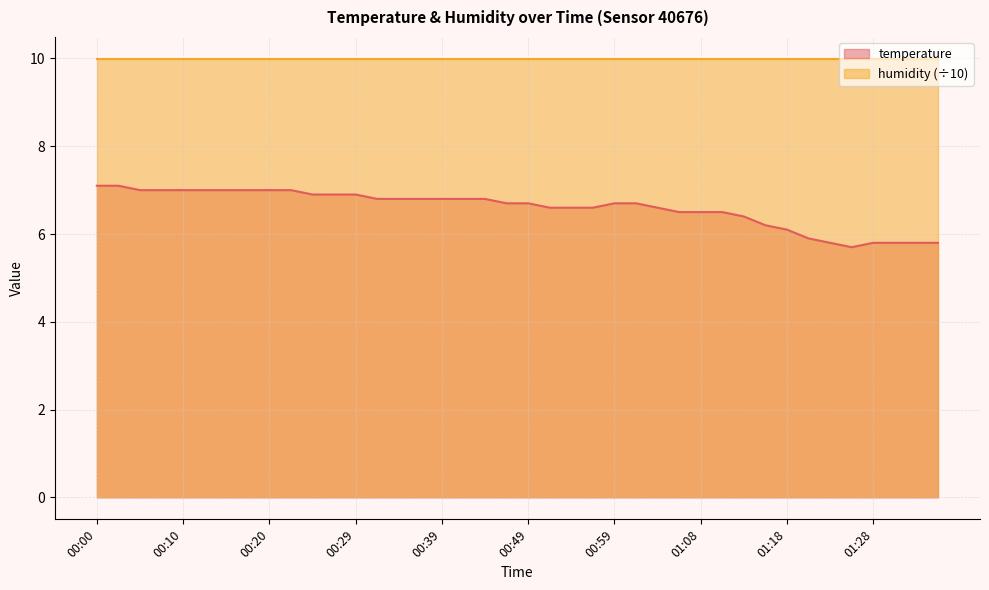

What is the sum of all values?

263.7